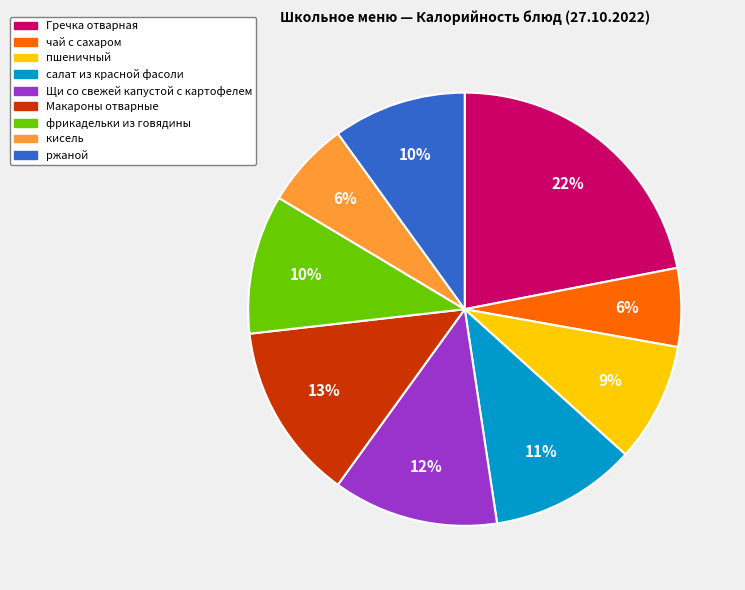

Does чай с сахаром represent more than half of the total?

No